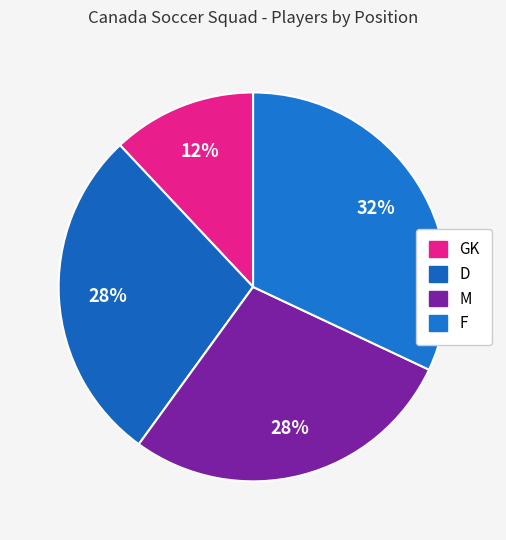

Does any single category account for the majority?

No